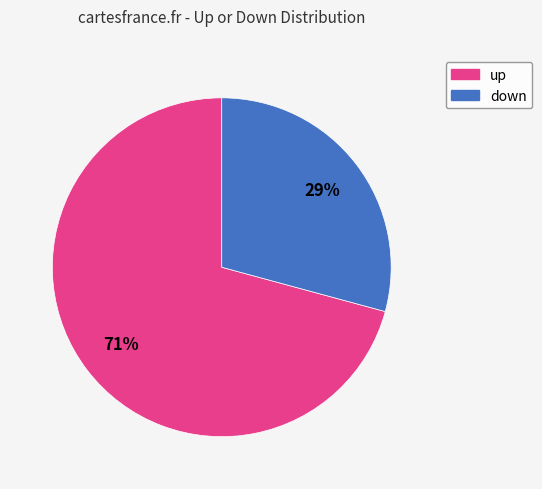

Does up represent more than half of the total?

Yes